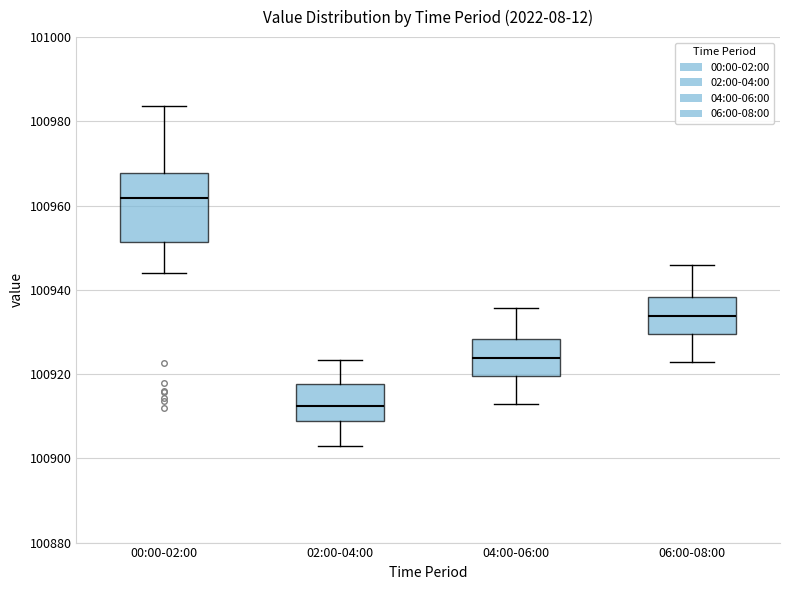

Reading left to right, transcribe this box plot: for each box, give where its median line is, the range the box spans, and where its two whiskers end, as read against the y-axis. The values are not printed on the chart, so give them approximately, as read against the axis.

00:00-02:00: median 100962, box 100952 to 100968, whiskers 100944 to 100984
02:00-04:00: median 100912, box 100908 to 100918, whiskers 100902 to 100924
04:00-06:00: median 100924, box 100920 to 100928, whiskers 100912 to 100936
06:00-08:00: median 100934, box 100930 to 100938, whiskers 100922 to 100946